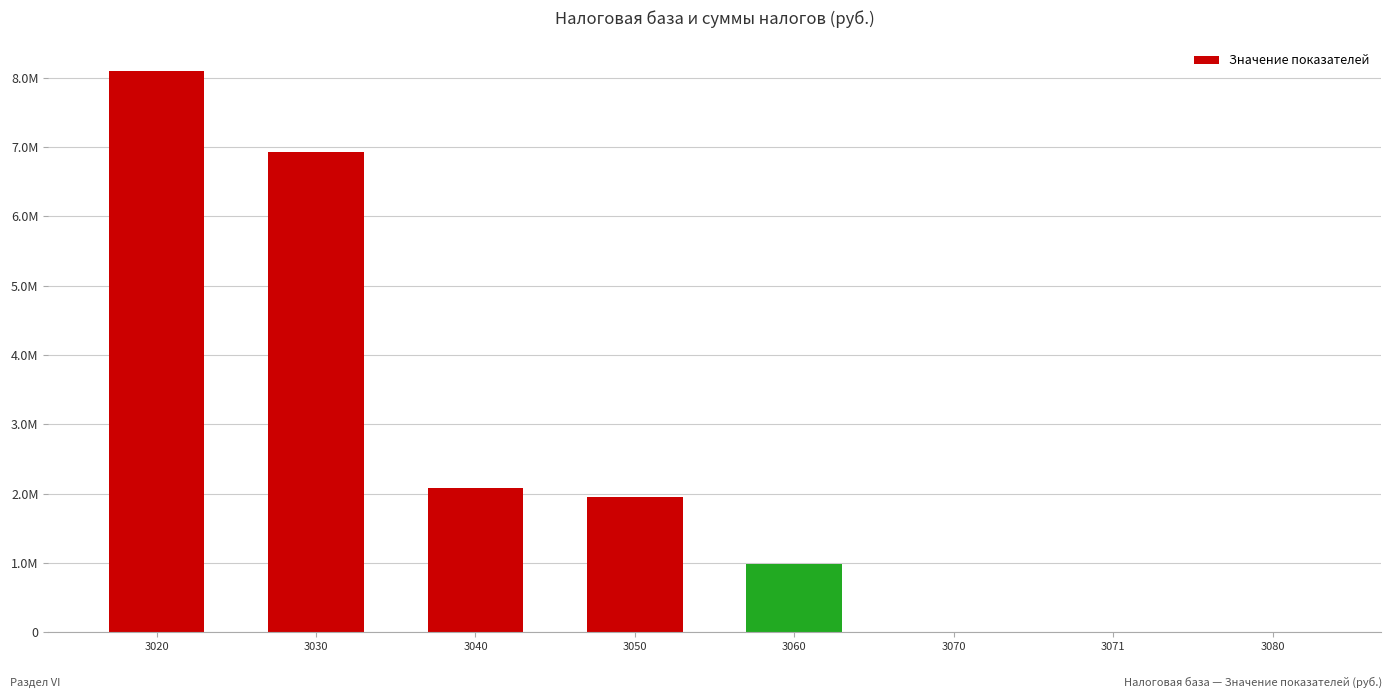

Count the values in the range 0 to 6934519.

7